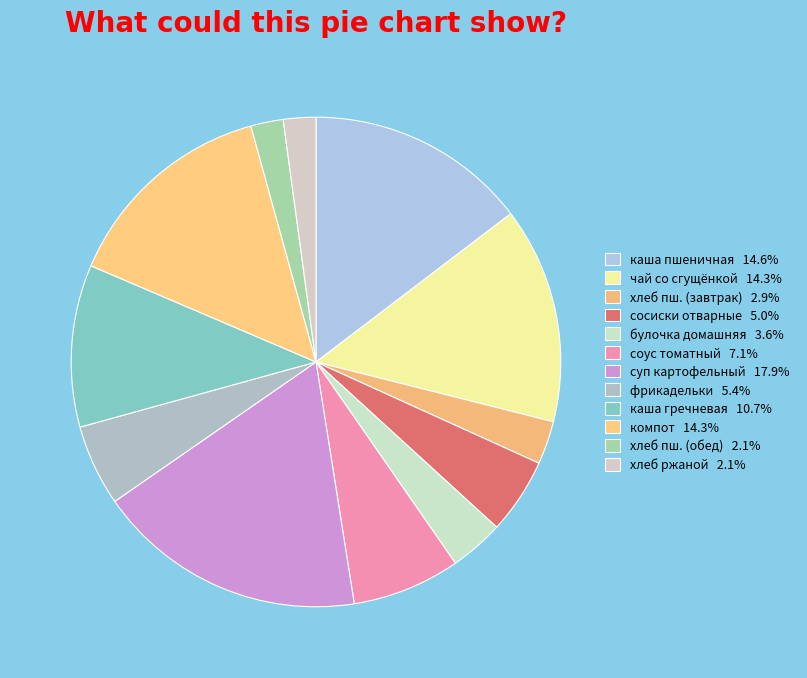

Is there any slice that represents more than half of the pie?

No